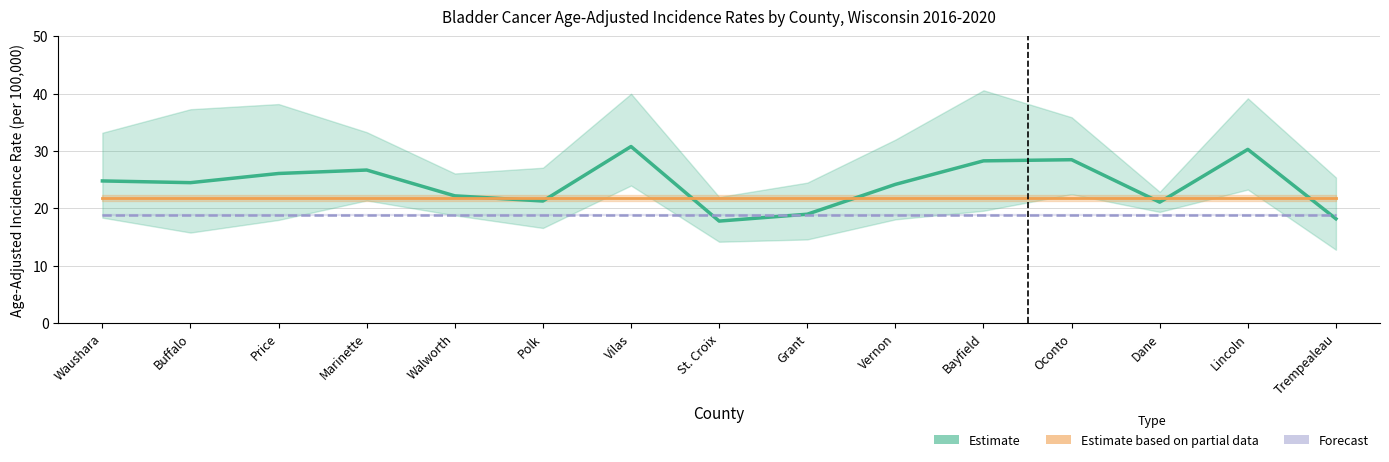

How many interior local peaks does the Lower 95% CI series have?

4